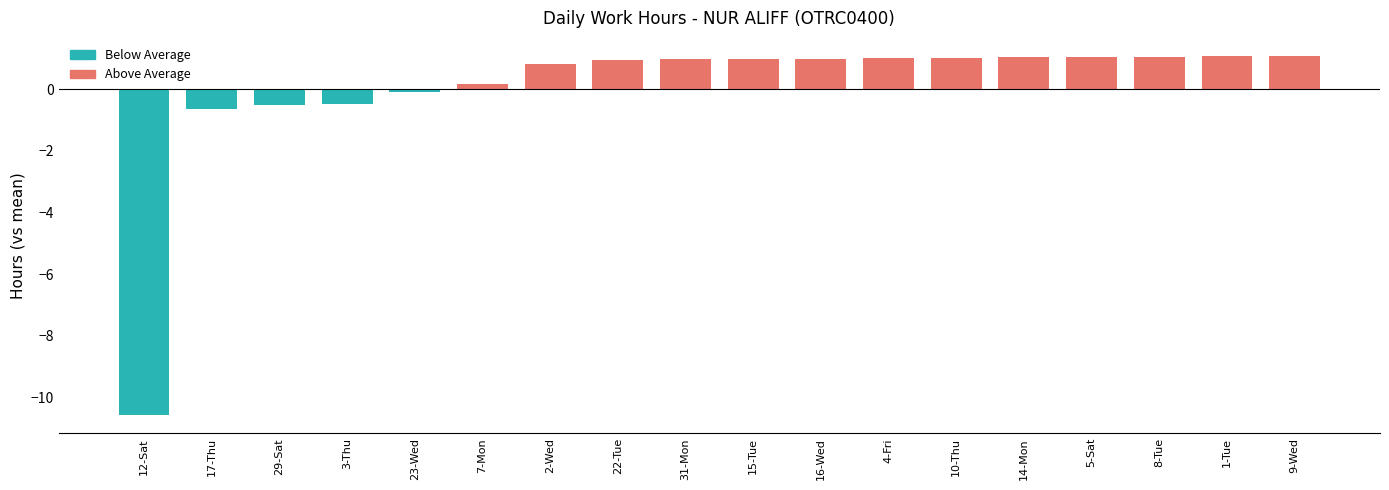

Which label corresponds to the smallest value in the chart?

12-Sat